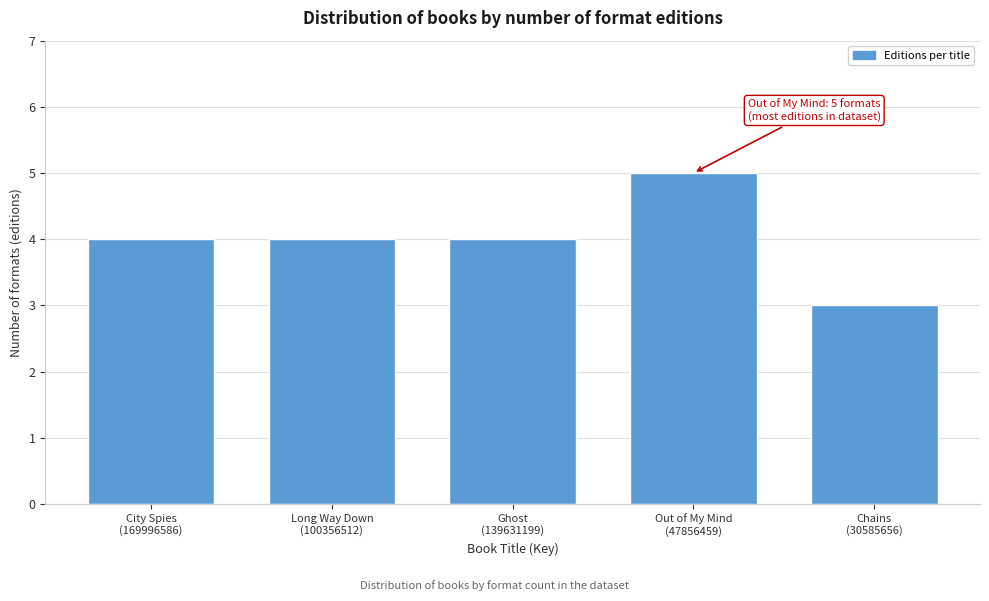

Reading left to right, what are all the values shown in this chart?

4	4	4	5	3